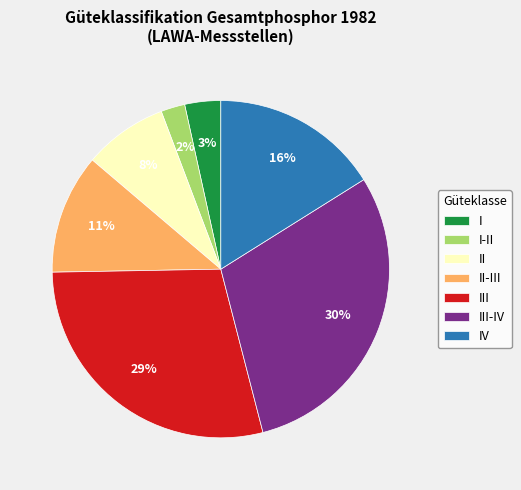

Does I-II account for over 50% of the chart?

No